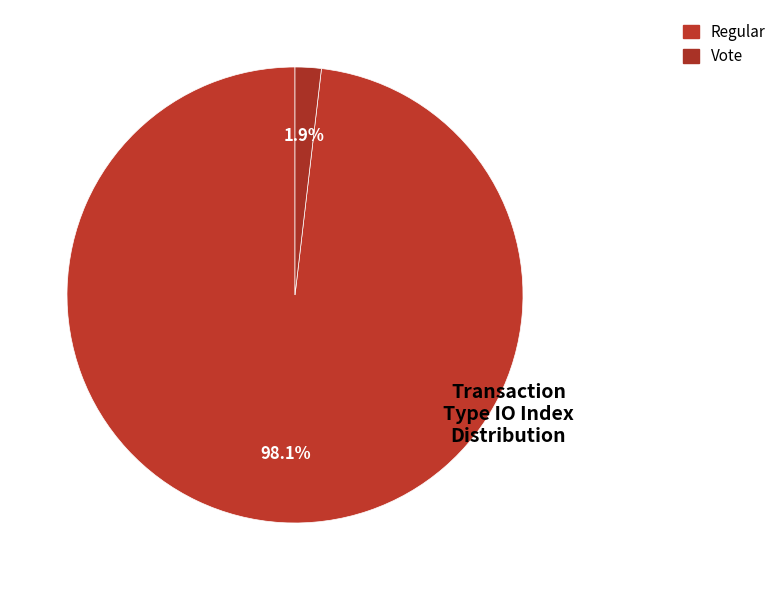

True or false: Vote accounts for 1% of the total.

False